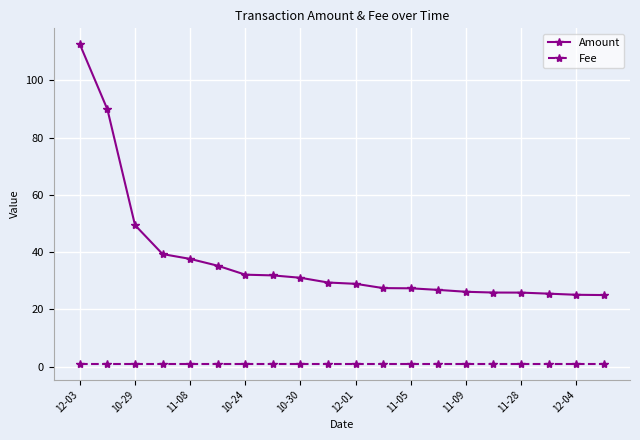

What is the difference between the maximum and second lowest values in the Amount series?

87.5